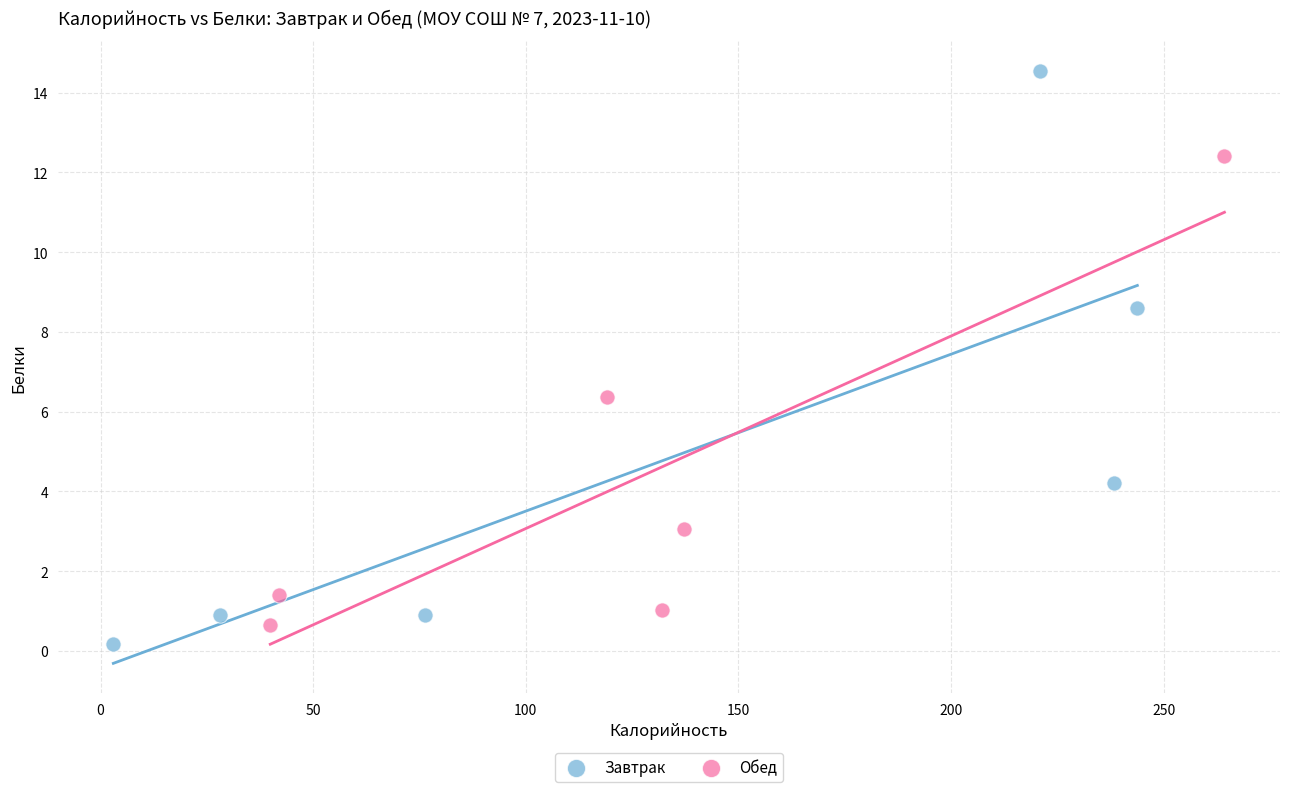

Which series contains the highest Y value?

Завтрак